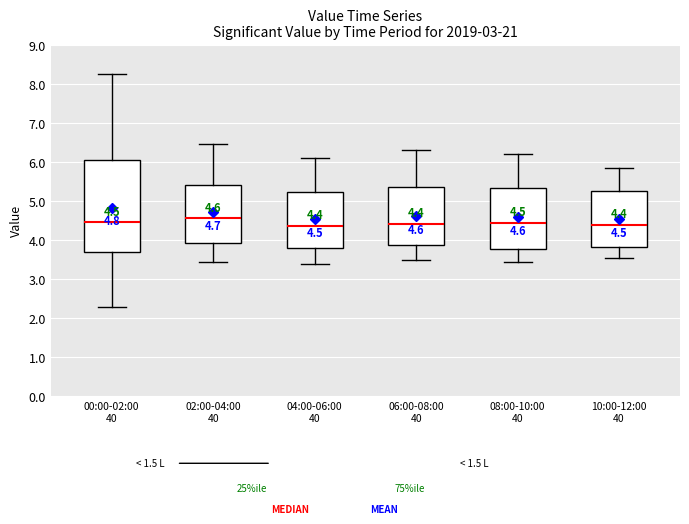

Comparing the boxes themselves (not the whiskers), which one is the tallest?

00:00-02:00 40